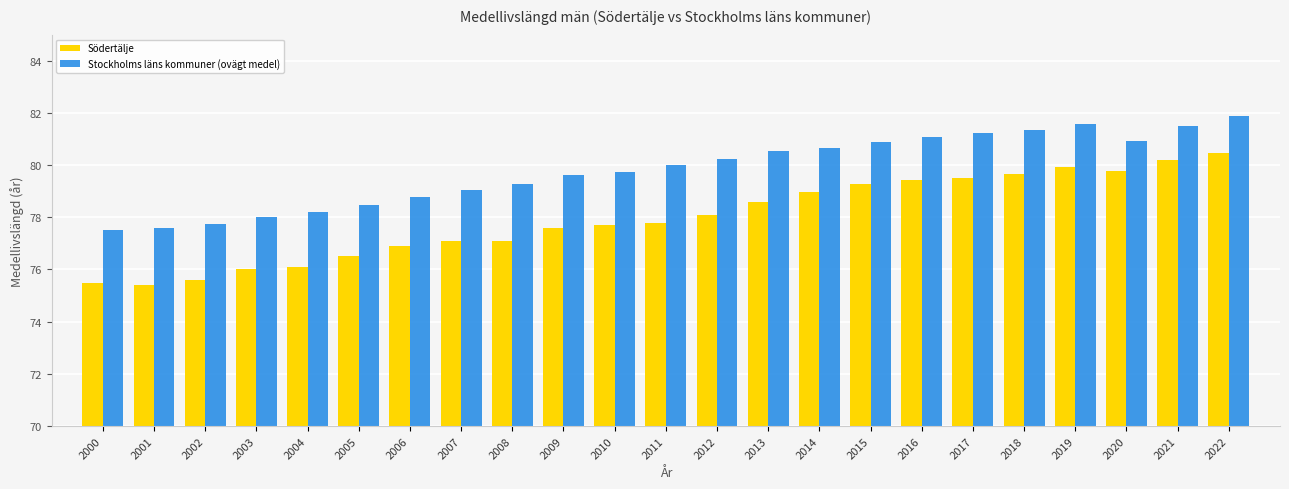

Rank the series at 2010 from highest to lowest value.

Stockholms läns kommuner (ovägt medel), Södertälje